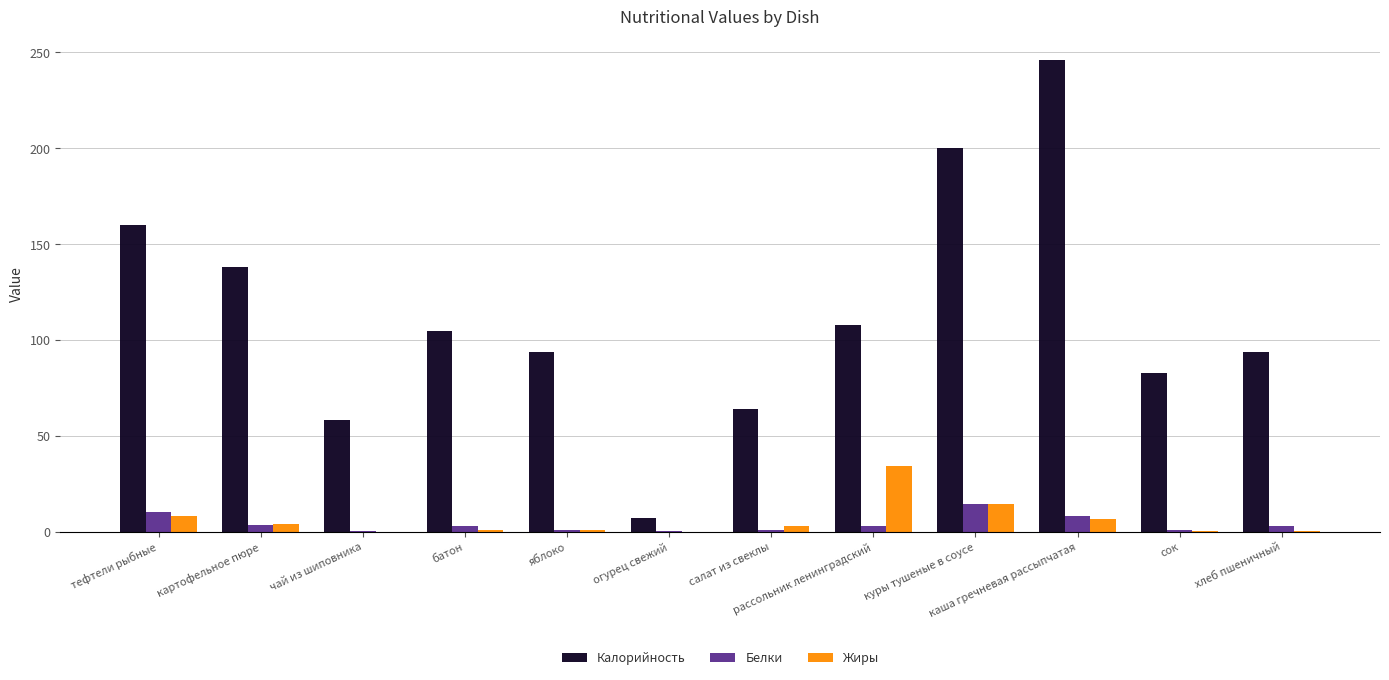

Are the bars grouped side by side (vs. stacked)?

Yes